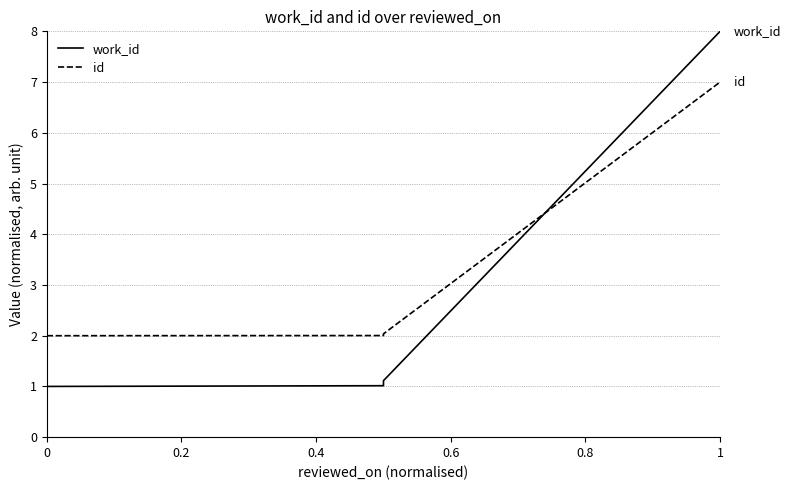

Which series has the widest spread of values?

work_id